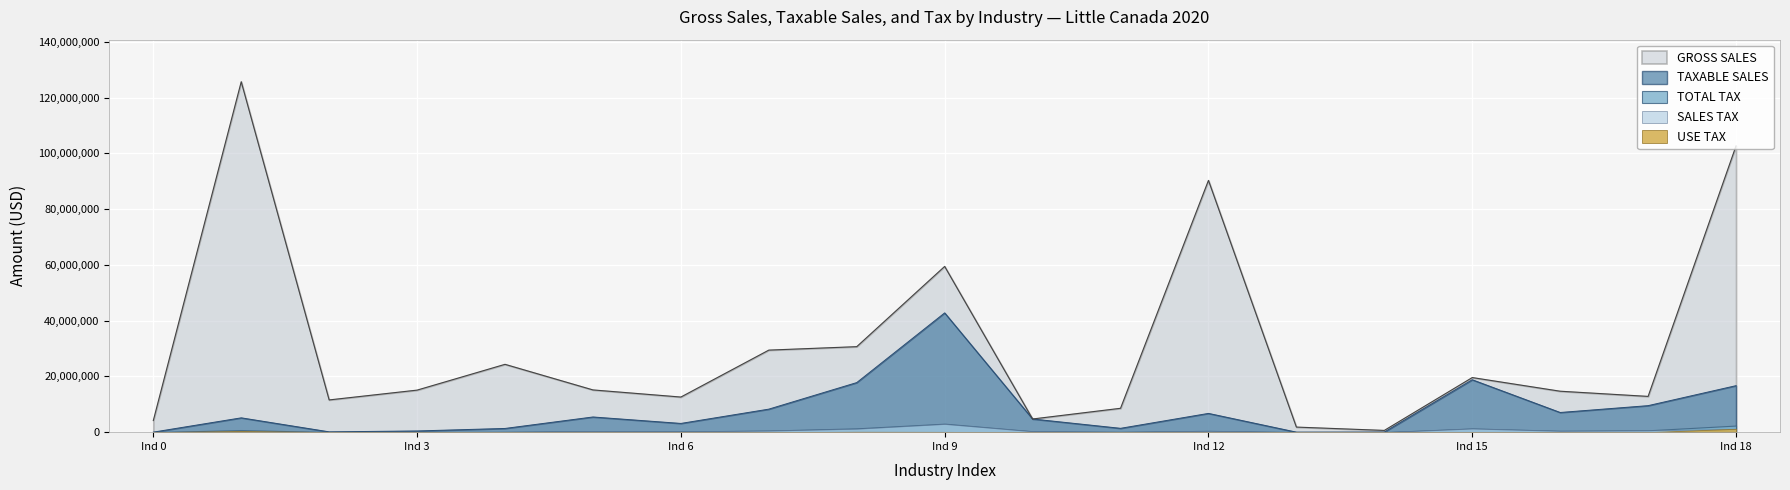

True or false: TAXABLE SALES has more than 1 points higher than both neighbors.

True